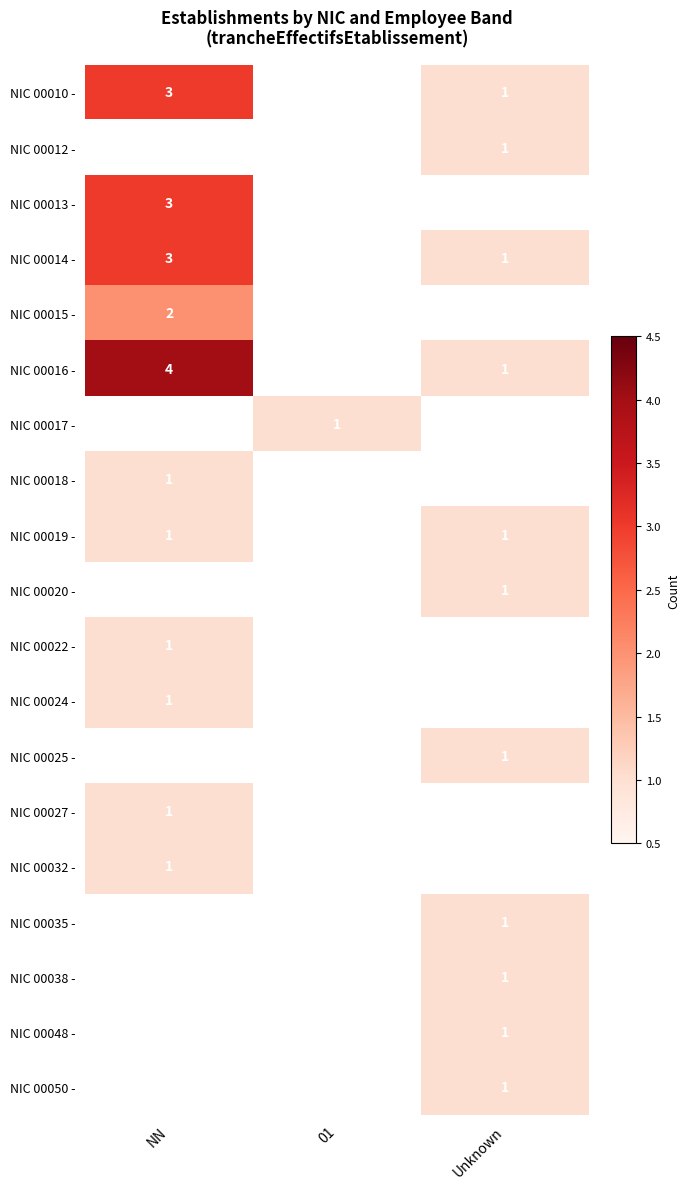

True or false: NIC 00020 - has a value of 2 at Unknown.

False